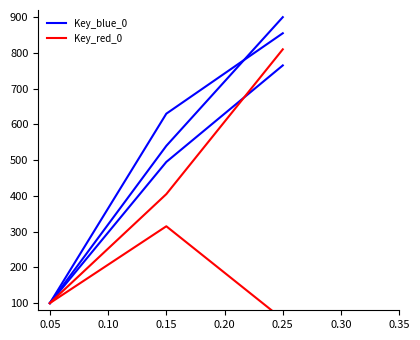

At 0.05, list the series in order from smallest to largest.

Key_blue_0, Key_red_0